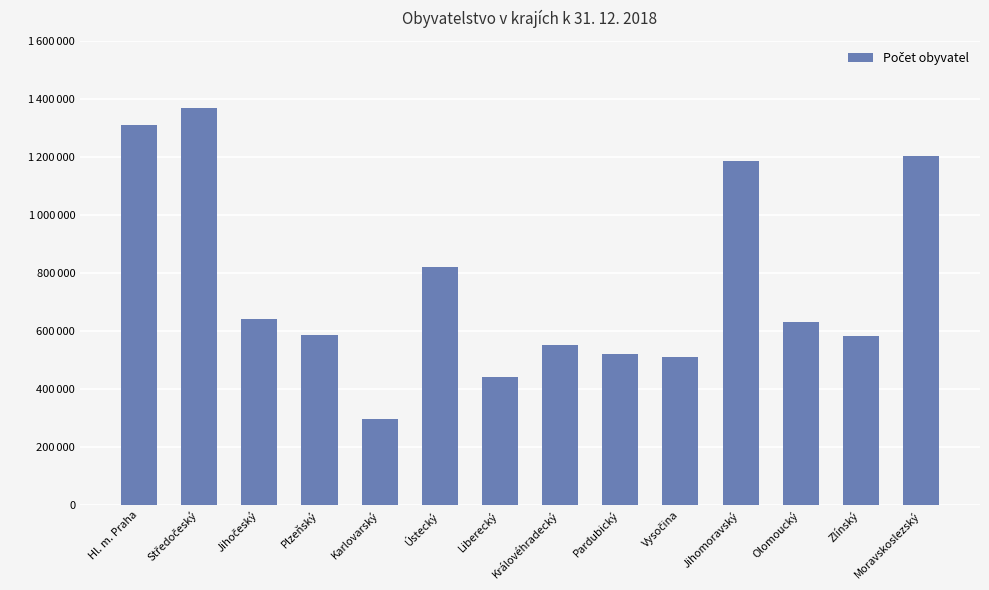

The chart shows a value of 632492 at Olomoucký. True or false?

True